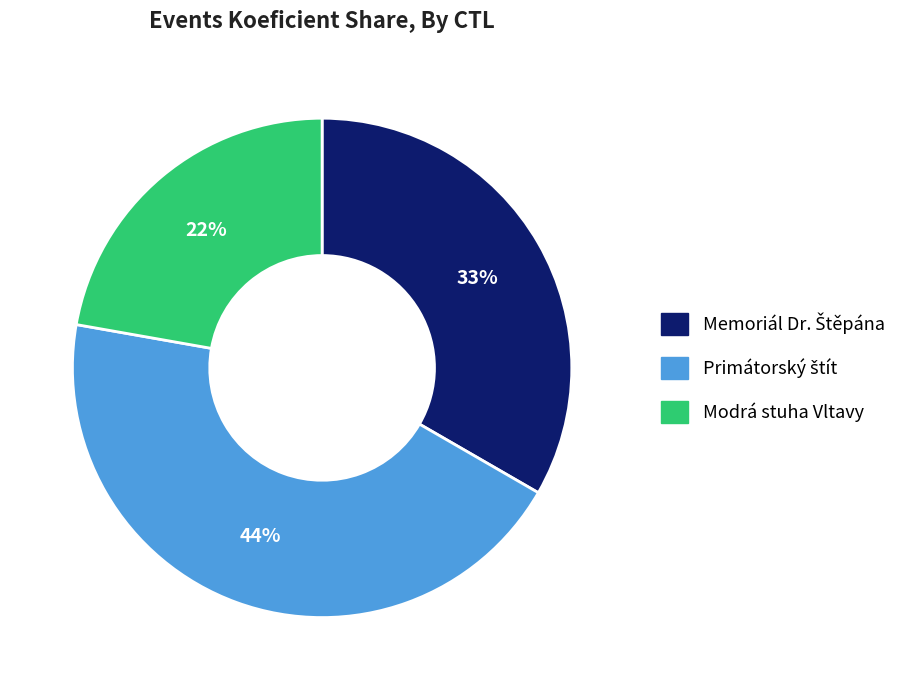

Is there any slice that represents more than half of the pie?

No